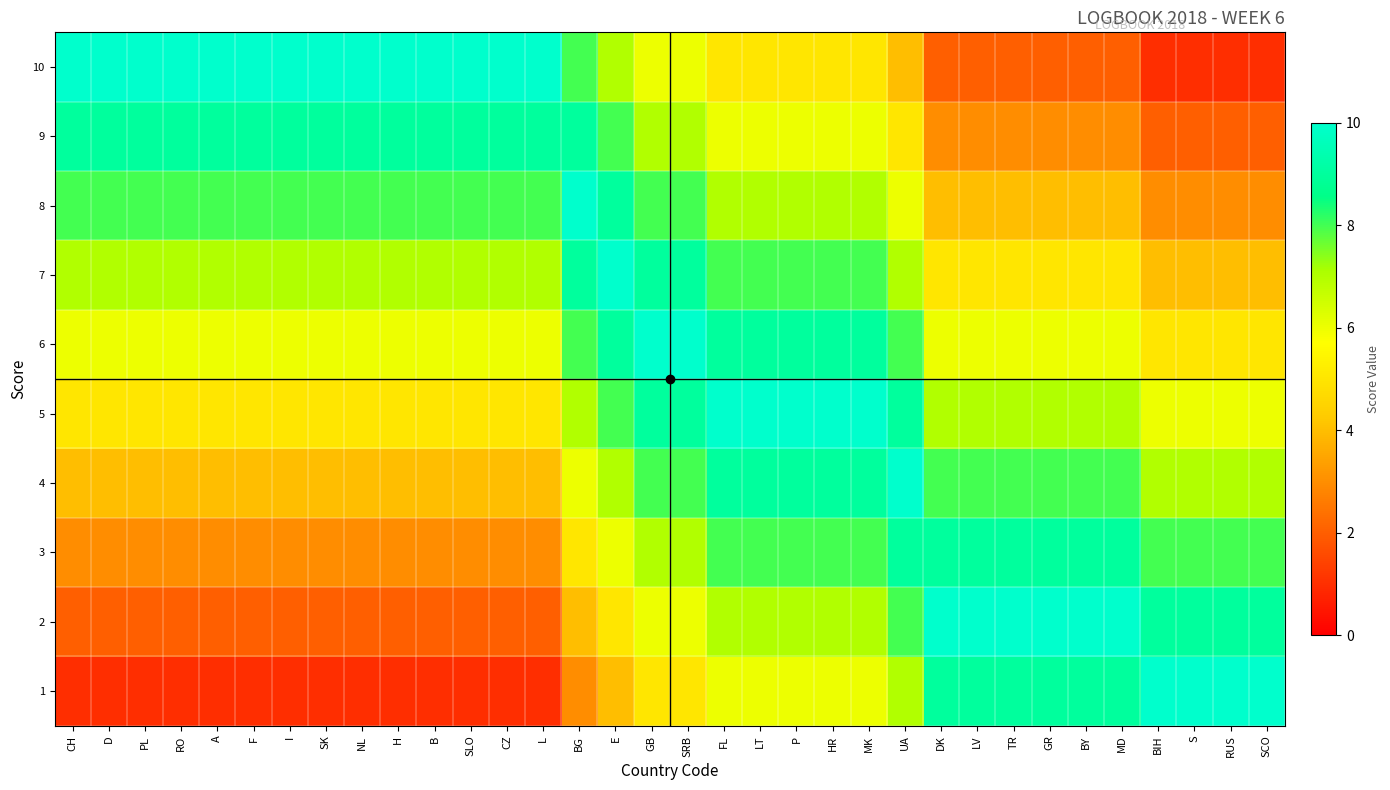

Reading right to left, what are all the values shown in this chart?

1: SCO=10	RUS=10	S=10	BIH=10	MD=9	BY=9	GR=9	TR=9	LV=9	DK=9	UA=7	MK=6	HR=6	P=6	LT=6	FL=6	SRB=5	GB=5	E=4	BG=3	L=1	CZ=1	SLO=1	B=1	H=1	NL=1	SK=1	I=1	F=1	A=1	RO=1	PL=1	D=1	CH=1
2: SCO=9	RUS=9	S=9	BIH=9	MD=10	BY=10	GR=10	TR=10	LV=10	DK=10	UA=8	MK=7	HR=7	P=7	LT=7	FL=7	SRB=6	GB=6	E=5	BG=4	L=2	CZ=2	SLO=2	B=2	H=2	NL=2	SK=2	I=2	F=2	A=2	RO=2	PL=2	D=2	CH=2
3: SCO=8	RUS=8	S=8	BIH=8	MD=9	BY=9	GR=9	TR=9	LV=9	DK=9	UA=9	MK=8	HR=8	P=8	LT=8	FL=8	SRB=7	GB=7	E=6	BG=5	L=3	CZ=3	SLO=3	B=3	H=3	NL=3	SK=3	I=3	F=3	A=3	RO=3	PL=3	D=3	CH=3
4: SCO=7	RUS=7	S=7	BIH=7	MD=8	BY=8	GR=8	TR=8	LV=8	DK=8	UA=10	MK=9	HR=9	P=9	LT=9	FL=9	SRB=8	GB=8	E=7	BG=6	L=4	CZ=4	SLO=4	B=4	H=4	NL=4	SK=4	I=4	F=4	A=4	RO=4	PL=4	D=4	CH=4
5: SCO=6	RUS=6	S=6	BIH=6	MD=7	BY=7	GR=7	TR=7	LV=7	DK=7	UA=9	MK=10	HR=10	P=10	LT=10	FL=10	SRB=9	GB=9	E=8	BG=7	L=5	CZ=5	SLO=5	B=5	H=5	NL=5	SK=5	I=5	F=5	A=5	RO=5	PL=5	D=5	CH=5
6: SCO=5	RUS=5	S=5	BIH=5	MD=6	BY=6	GR=6	TR=6	LV=6	DK=6	UA=8	MK=9	HR=9	P=9	LT=9	FL=9	SRB=10	GB=10	E=9	BG=8	L=6	CZ=6	SLO=6	B=6	H=6	NL=6	SK=6	I=6	F=6	A=6	RO=6	PL=6	D=6	CH=6
7: SCO=4	RUS=4	S=4	BIH=4	MD=5	BY=5	GR=5	TR=5	LV=5	DK=5	UA=7	MK=8	HR=8	P=8	LT=8	FL=8	SRB=9	GB=9	E=10	BG=9	L=7	CZ=7	SLO=7	B=7	H=7	NL=7	SK=7	I=7	F=7	A=7	RO=7	PL=7	D=7	CH=7
8: SCO=3	RUS=3	S=3	BIH=3	MD=4	BY=4	GR=4	TR=4	LV=4	DK=4	UA=6	MK=7	HR=7	P=7	LT=7	FL=7	SRB=8	GB=8	E=9	BG=10	L=8	CZ=8	SLO=8	B=8	H=8	NL=8	SK=8	I=8	F=8	A=8	RO=8	PL=8	D=8	CH=8
9: SCO=2	RUS=2	S=2	BIH=2	MD=3	BY=3	GR=3	TR=3	LV=3	DK=3	UA=5	MK=6	HR=6	P=6	LT=6	FL=6	SRB=7	GB=7	E=8	BG=9	L=9	CZ=9	SLO=9	B=9	H=9	NL=9	SK=9	I=9	F=9	A=9	RO=9	PL=9	D=9	CH=9
10: SCO=1	RUS=1	S=1	BIH=1	MD=2	BY=2	GR=2	TR=2	LV=2	DK=2	UA=4	MK=5	HR=5	P=5	LT=5	FL=5	SRB=6	GB=6	E=7	BG=8	L=10	CZ=10	SLO=10	B=10	H=10	NL=10	SK=10	I=10	F=10	A=10	RO=10	PL=10	D=10	CH=10